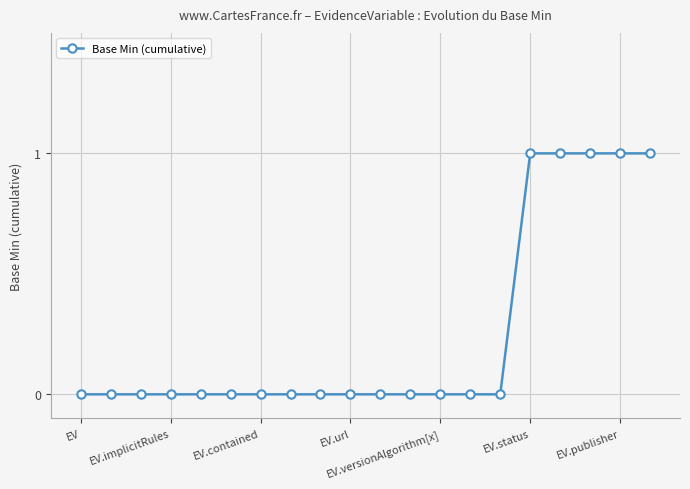

What is the sum of all values?

5